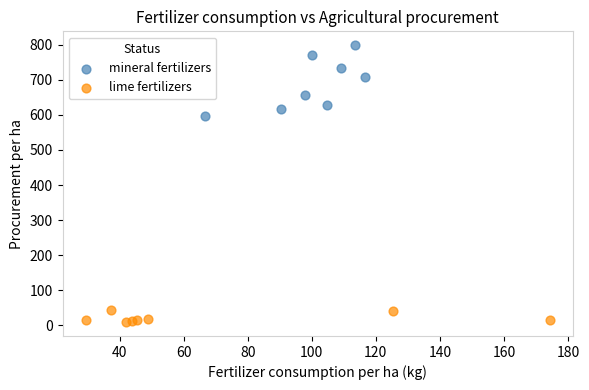

Which series contains the highest Y value?

mineral fertilizers